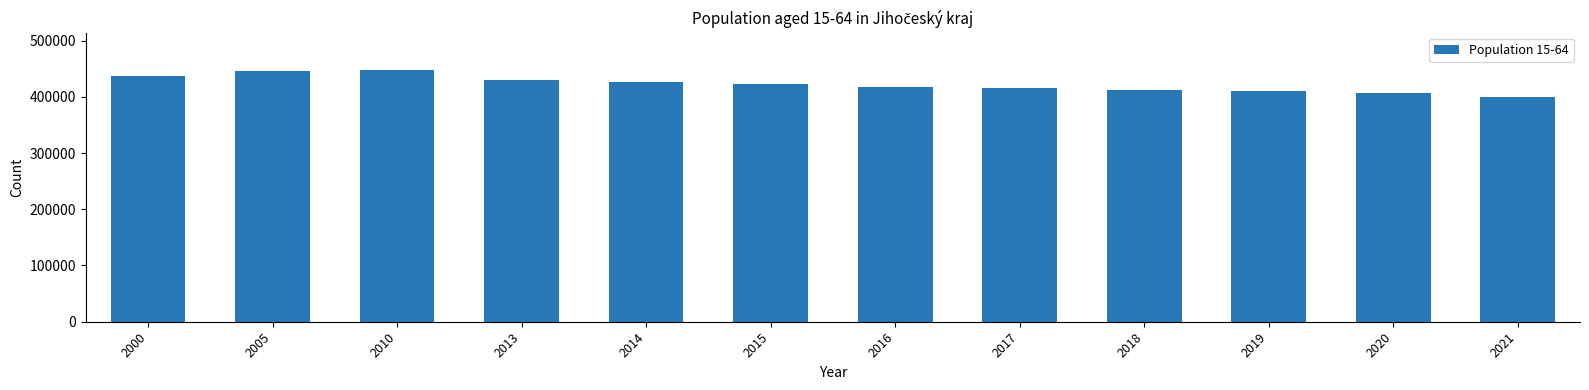

What is the change in value from 2005 to 2020?

-38964